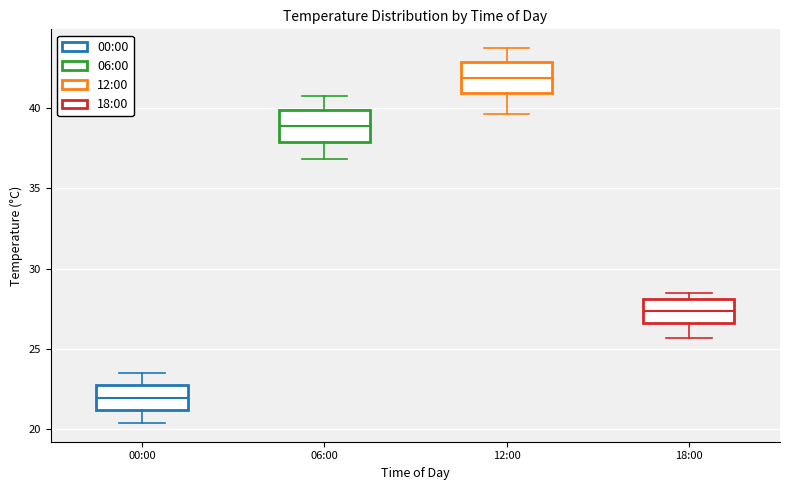

Reading left to right, transcribe this box plot: for each box, give where its median line is, the range the box spans, and where its two whiskers end, as read against the y-axis. The values are not printed on the chart, so give them approximately, as read against the axis.

00:00: median 22.0, box 21.0 to 23.0, whiskers 20.5 to 23.5
06:00: median 39.0, box 38.0 to 40.0, whiskers 37.0 to 40.5
12:00: median 42.0, box 41.0 to 43.0, whiskers 39.5 to 43.5
18:00: median 27.5, box 26.5 to 28.0, whiskers 25.5 to 28.5